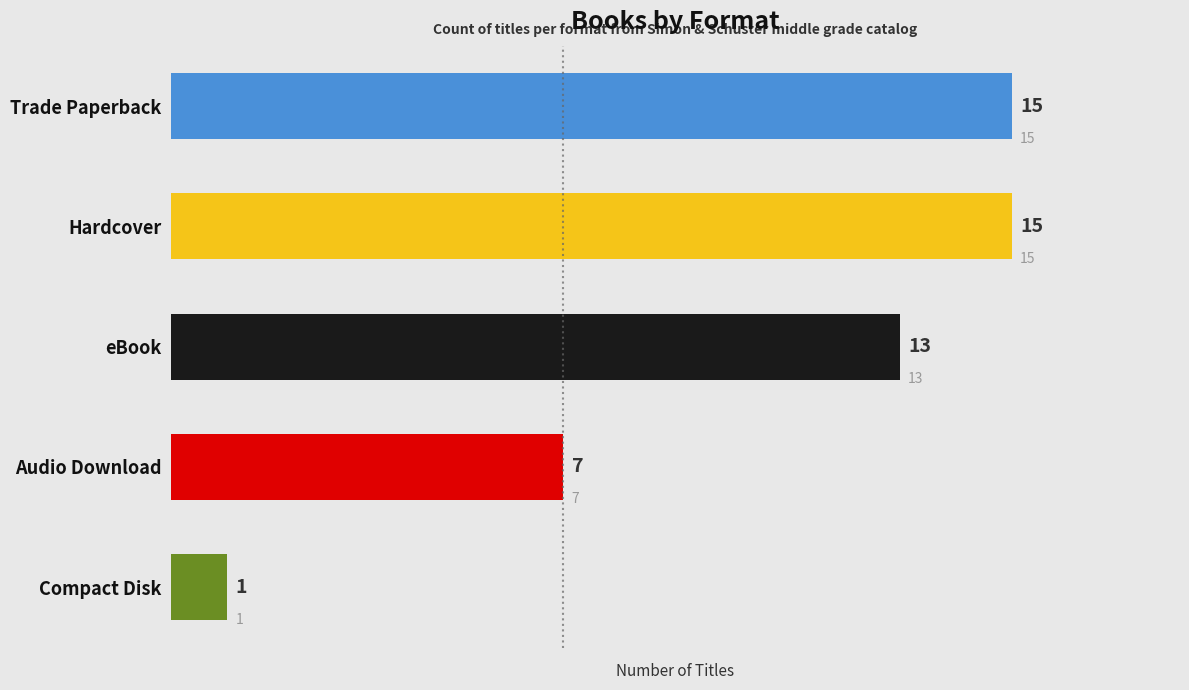

Does the chart contain stacked bars?

No